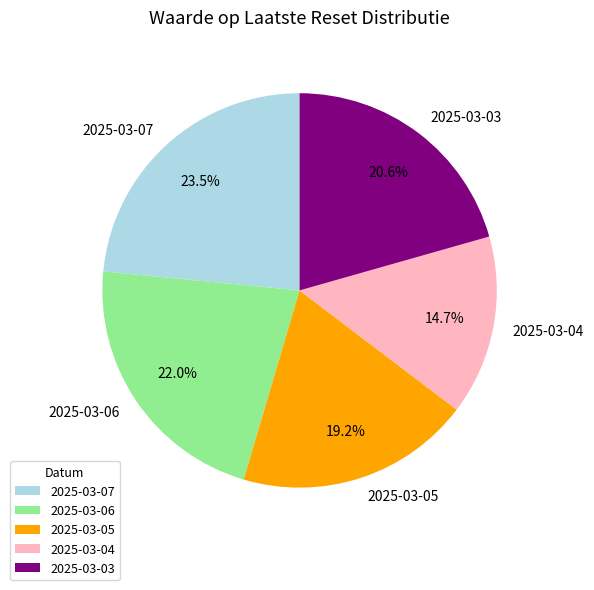

Do 2025-03-07 and 2025-03-06 together represent more than half of the pie?

No